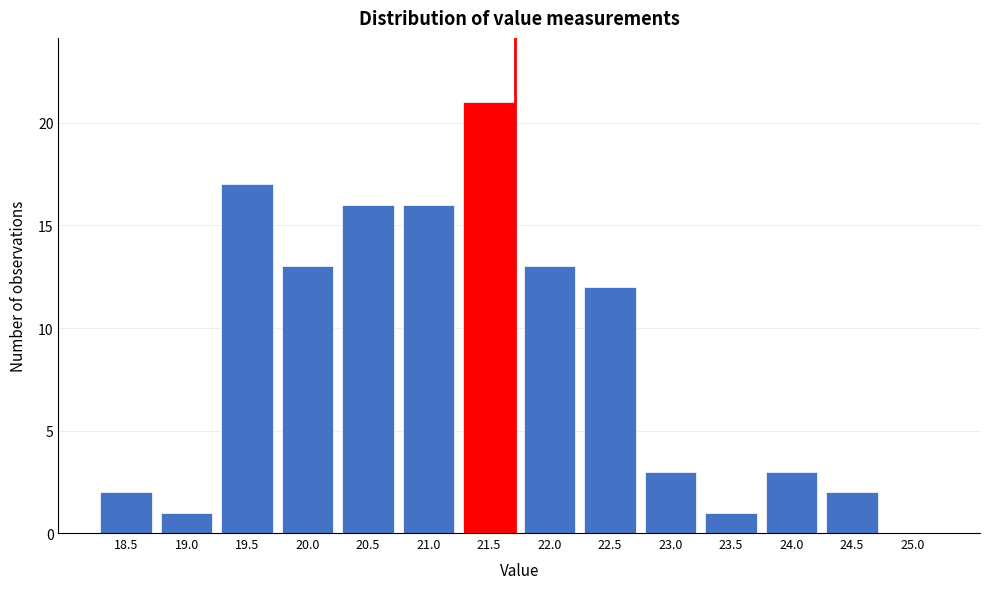

Reading left to right, extract all data points from this chart.

18.5=2	19.0=1	19.5=17	20.0=13	20.5=16	21.0=16	21.5=21	22.0=13	22.5=12	23.0=3	23.5=1	24.0=3	24.5=2	25.0=0